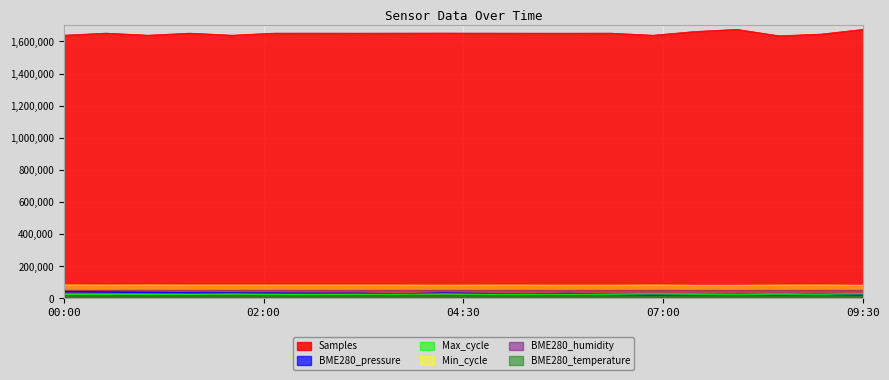

How many lines are shown in the chart?

6